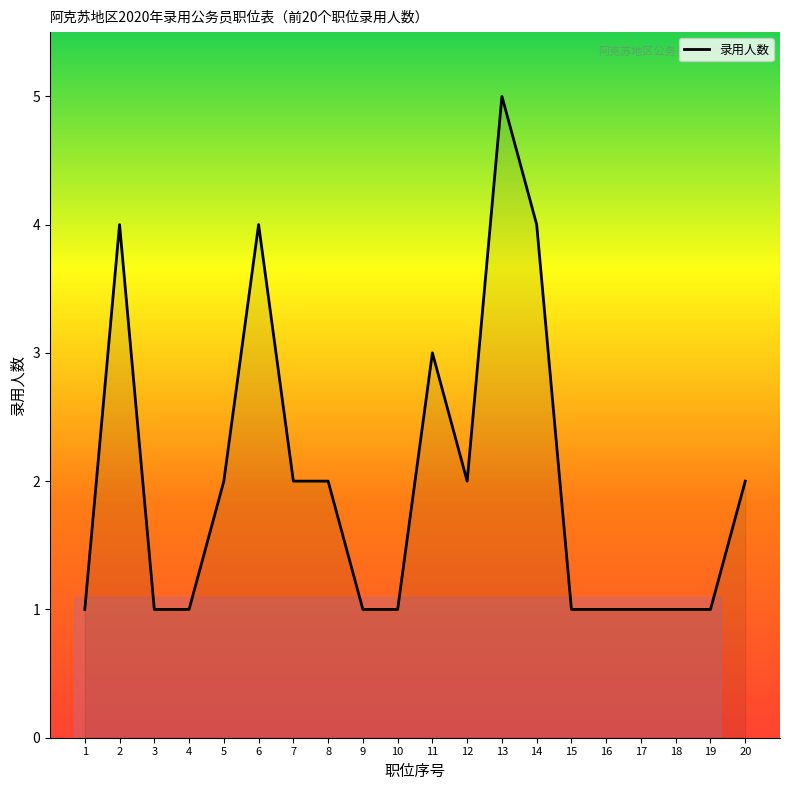

Reading left to right, what are all the values shown in this chart?

1=1	2=4	3=1	4=1	5=2	6=4	7=2	8=2	9=1	10=1	11=3	12=2	13=5	14=4	15=1	16=1	17=1	18=1	19=1	20=2